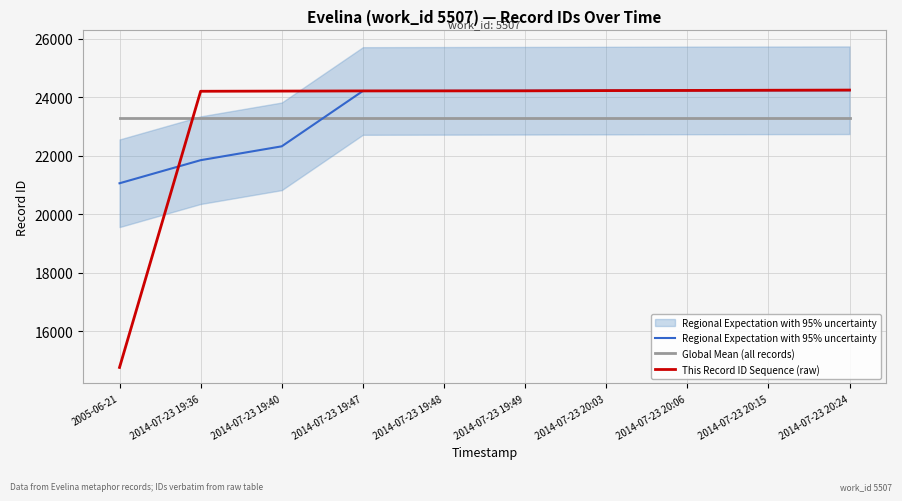

What position from the right is 2014-07-23 19:40?

8